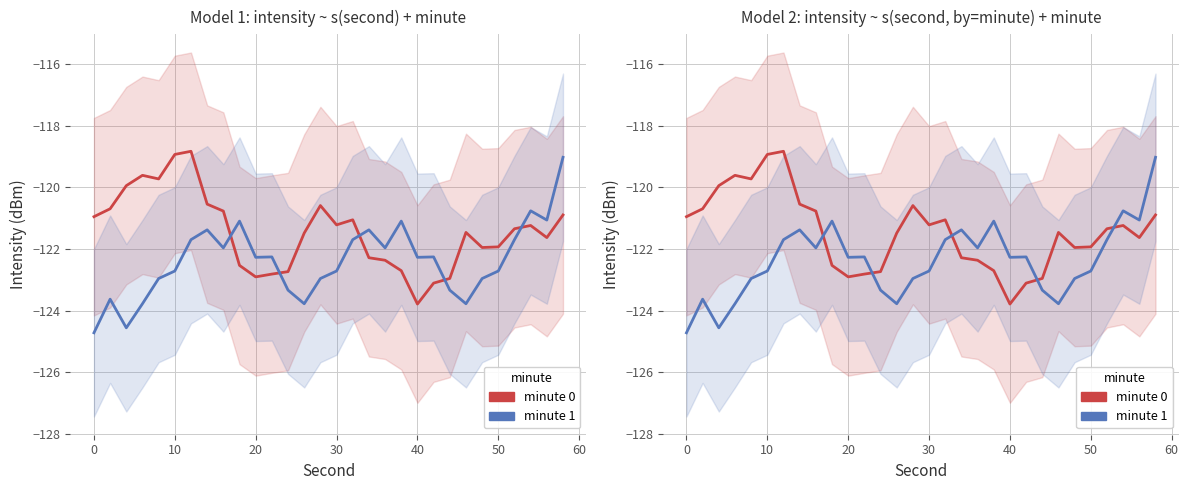

How many lines are shown in the chart?

2